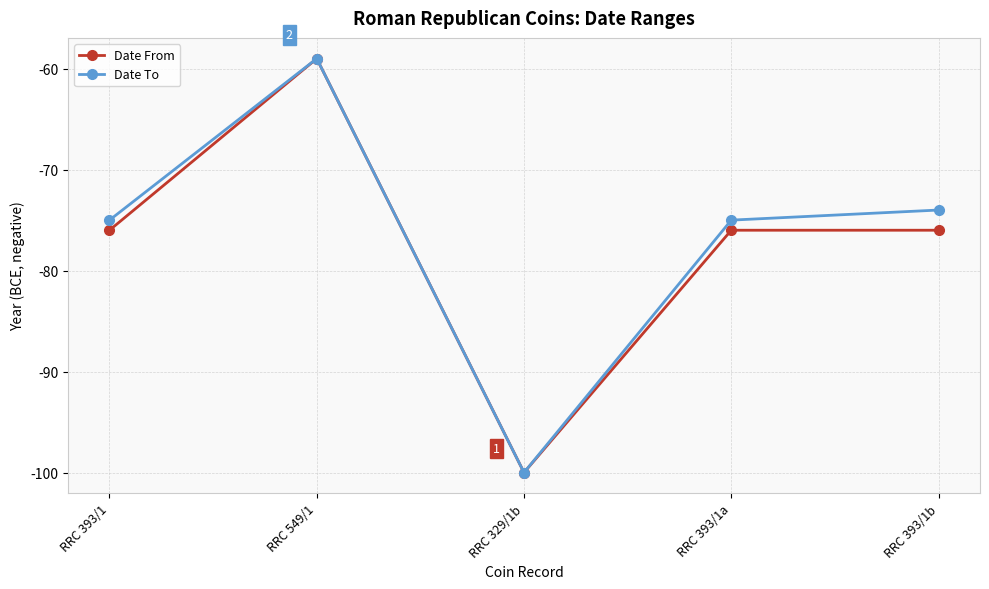

Which series changed the most between RRC 393/1a and RRC 393/1b?

Date To